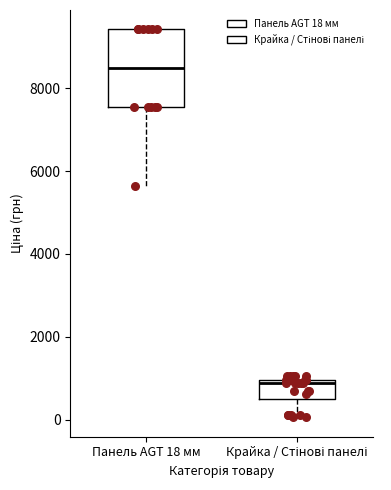

Which box has the highest median line?

Панель AGT 18 мм